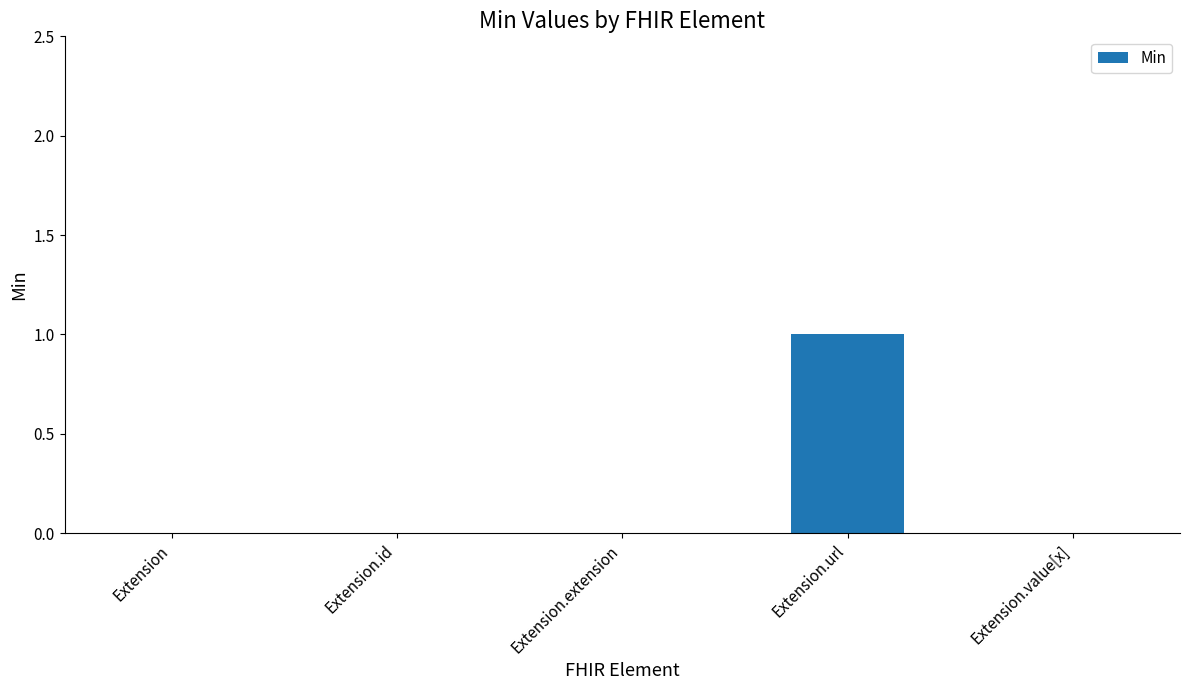

Are the bars horizontal?

No